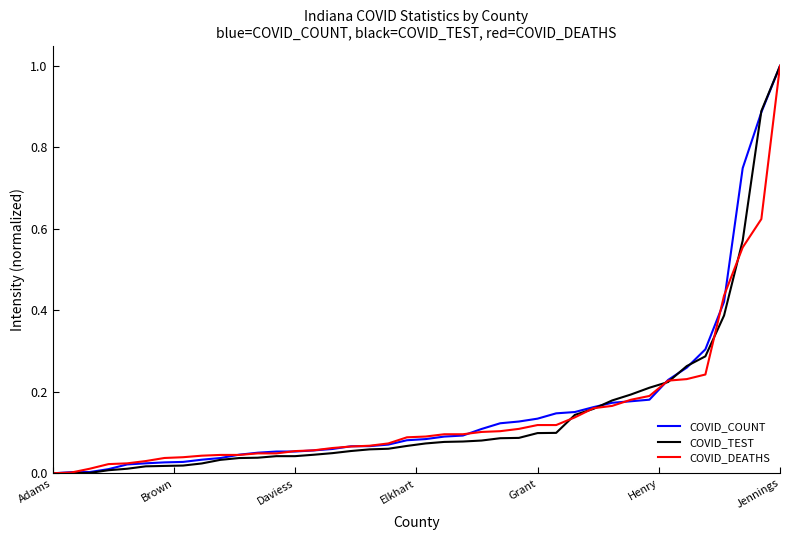

What is the maximum value shown in the chart?

1.0